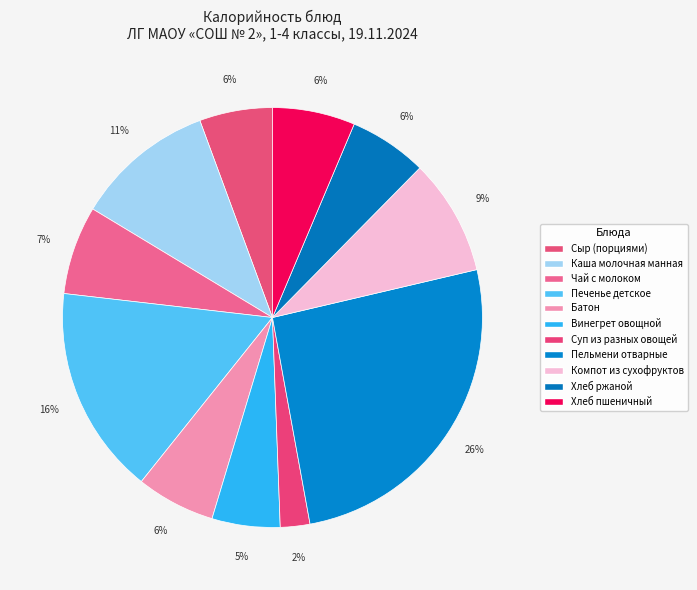

Approximately how many times larger is the value at Батон compared to Компот из сухофруктов?

0.7